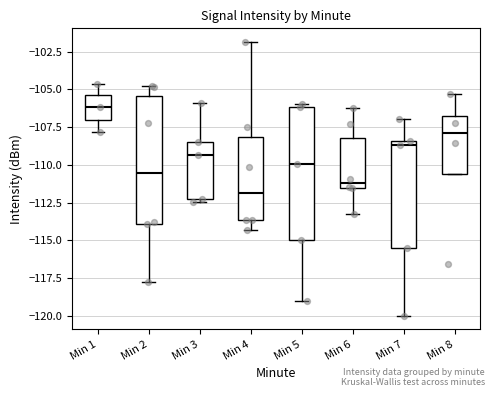

Reading left to right, transcribe this box plot: for each box, give where its median line is, the range the box spans, and where its two whiskers end, as read against the y-axis. The values are not printed on the chart, so give them approximately, as read against the axis.

Min 1: median -106.0, box -107.0 to -105.5, whiskers -108.0 to -104.5
Min 2: median -110.5, box -114.0 to -105.5, whiskers -118.0 to -105.0
Min 3: median -109.5, box -112.5 to -108.5, whiskers -112.5 (just below the box's lower edge) to -106.0
Min 4: median -112.0, box -113.5 to -108.0, whiskers -114.5 to -102.0
Min 5: median -110.0, box -115.0 to -106.0, whiskers -119.0 to -106.0 (just above the box's upper edge)
Min 6: median -111.0, box -111.5 to -108.0, whiskers -113.0 to -106.0
Min 7: median -108.5 (just below the box's upper edge), box -115.5 to -108.5, whiskers -120.0 to -107.0
Min 8: median -108.0, box -110.5 to -106.5, whiskers -110.5 to -105.5